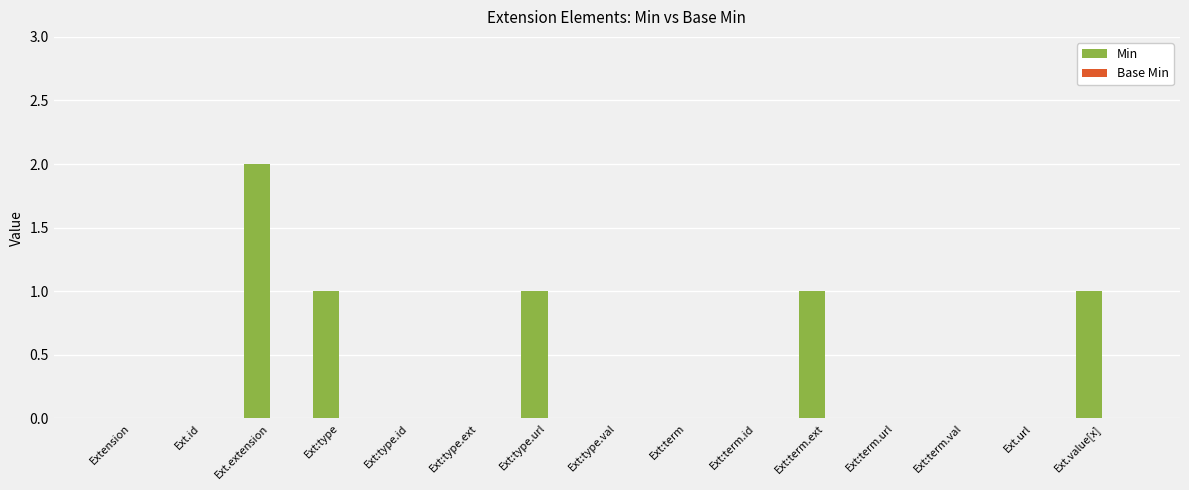

What is the sum of all values?

6